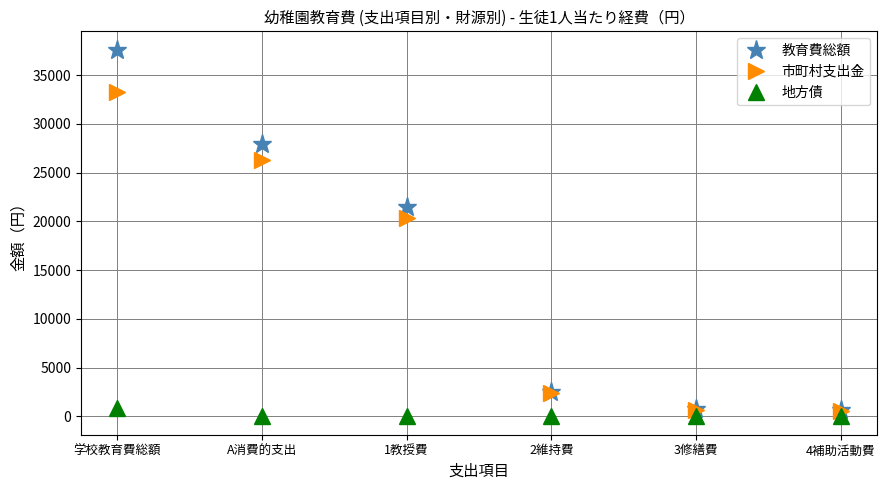

What is the label of the 3rd point from the left?

1教授費